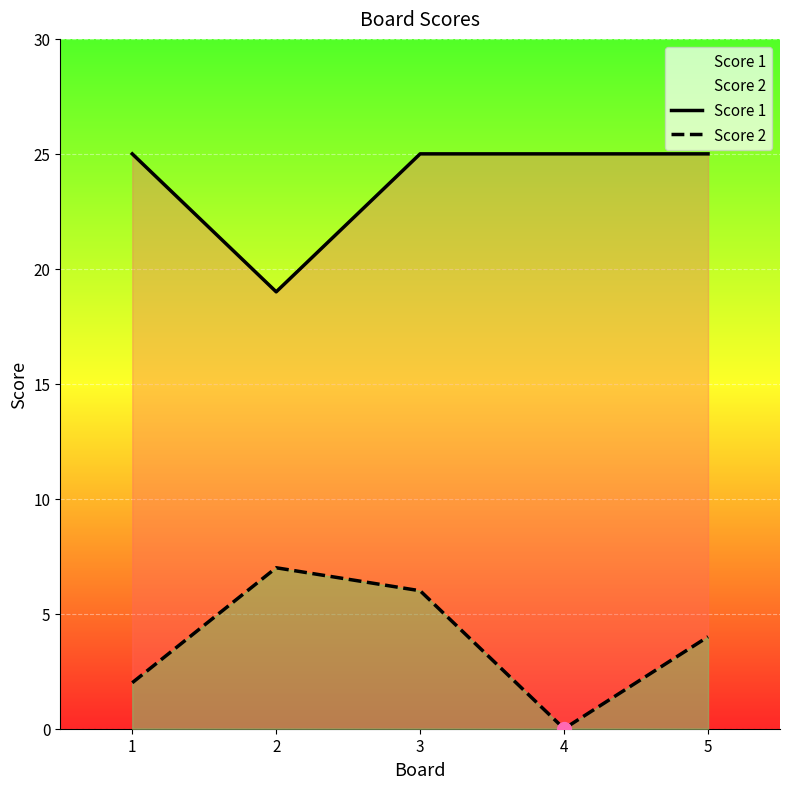

True or false: Score 1 and Score 2 cross at least once.

False